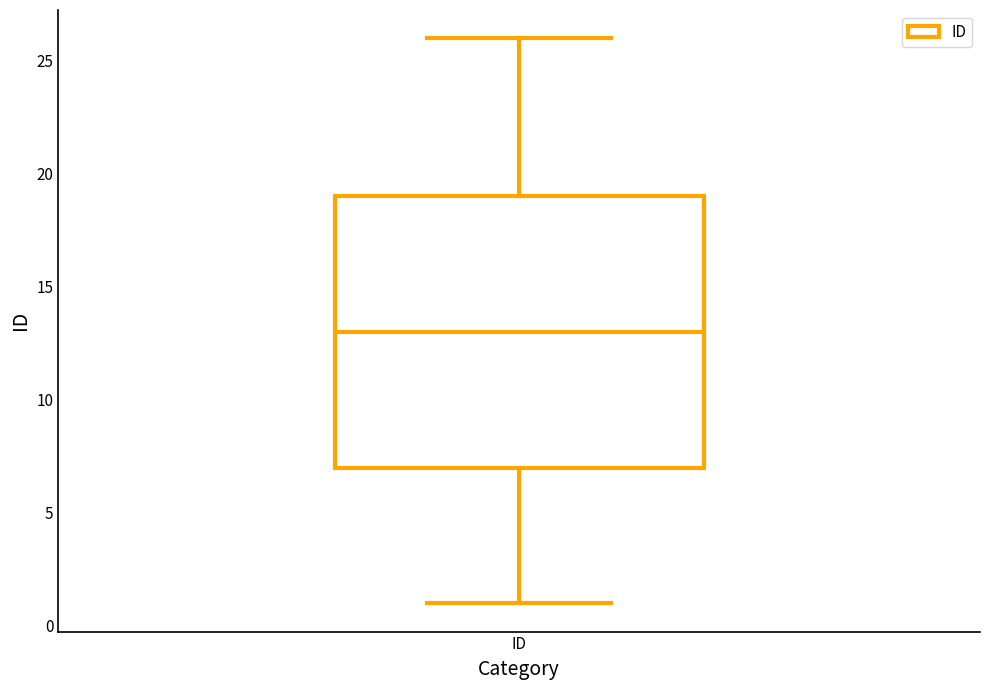

Where does the lower whisker of the box for ID end on the y-axis? The values are not printed on the chart, so give them approximately, as read against the axis.

1